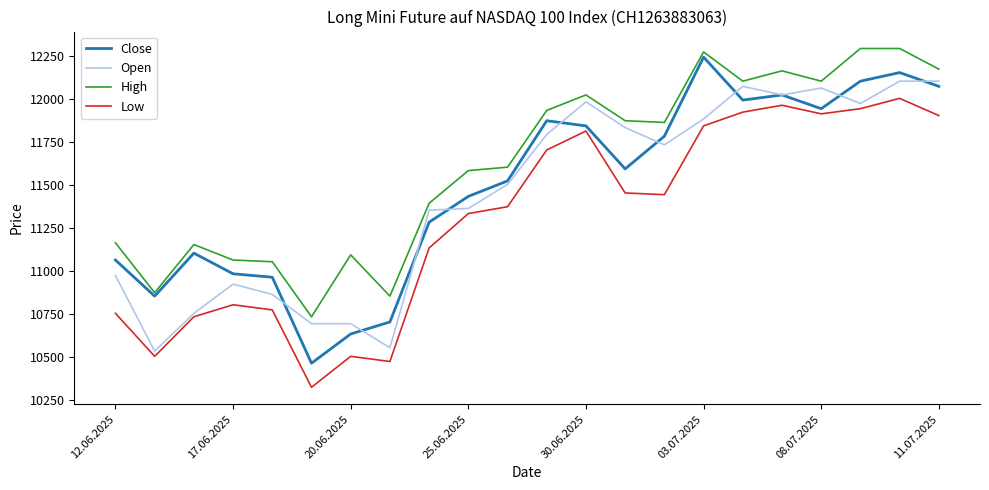

Which series has the widest spread of values?

Close